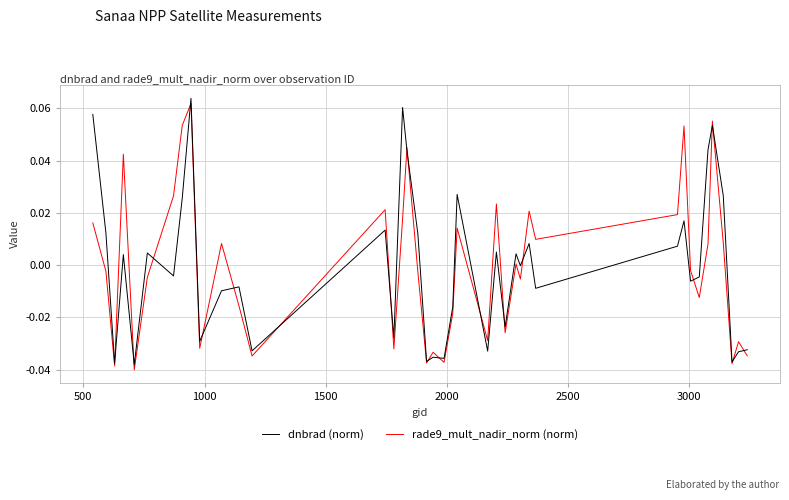

Is this an area chart (filled region under the line)?

No